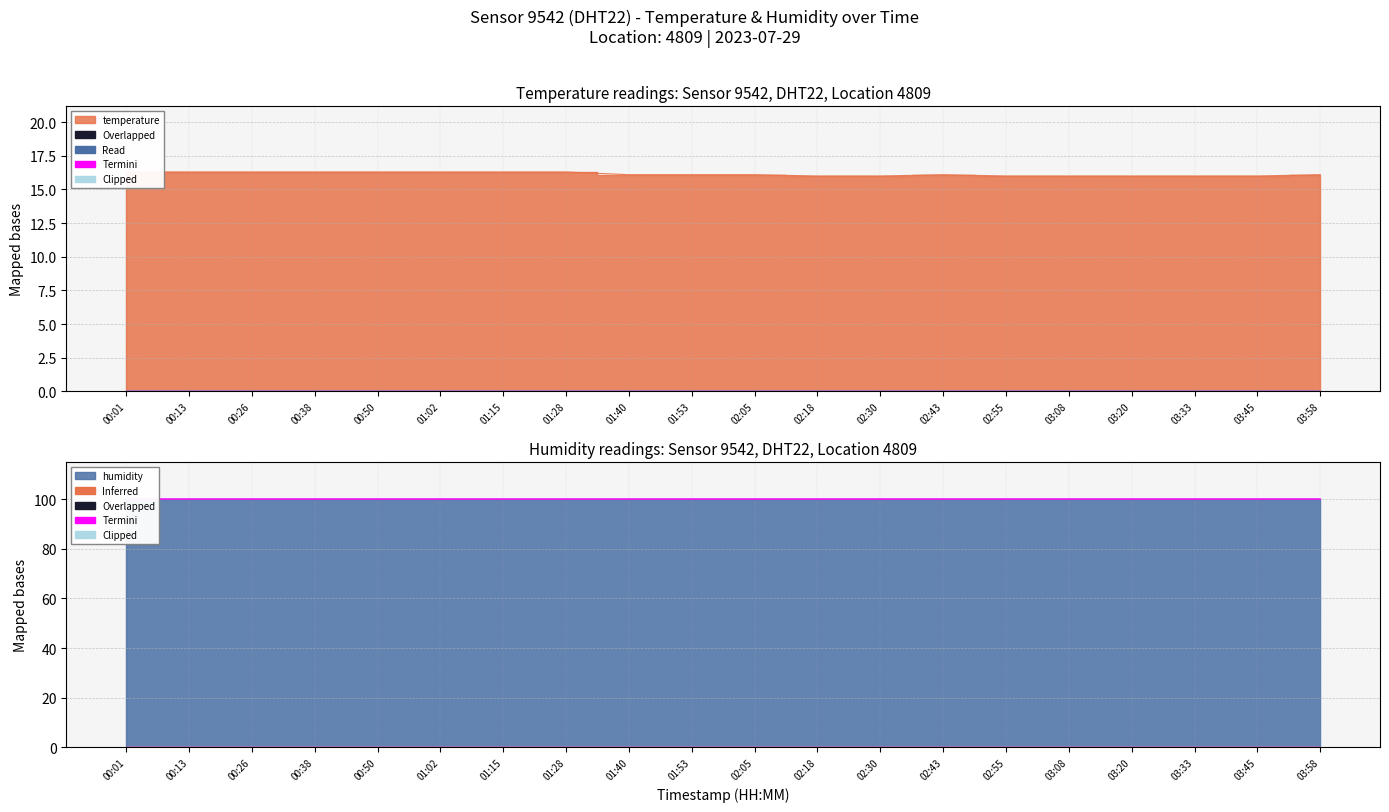

Rank the categories by value from highest to lowest.

00:01, 00:13, 00:26, 00:38, 00:50, 01:02, 01:15, 01:28, 01:40, 01:53, 02:05, 02:43, 03:58, 02:18, 02:30, 02:55, 03:08, 03:20, 03:33, 03:45